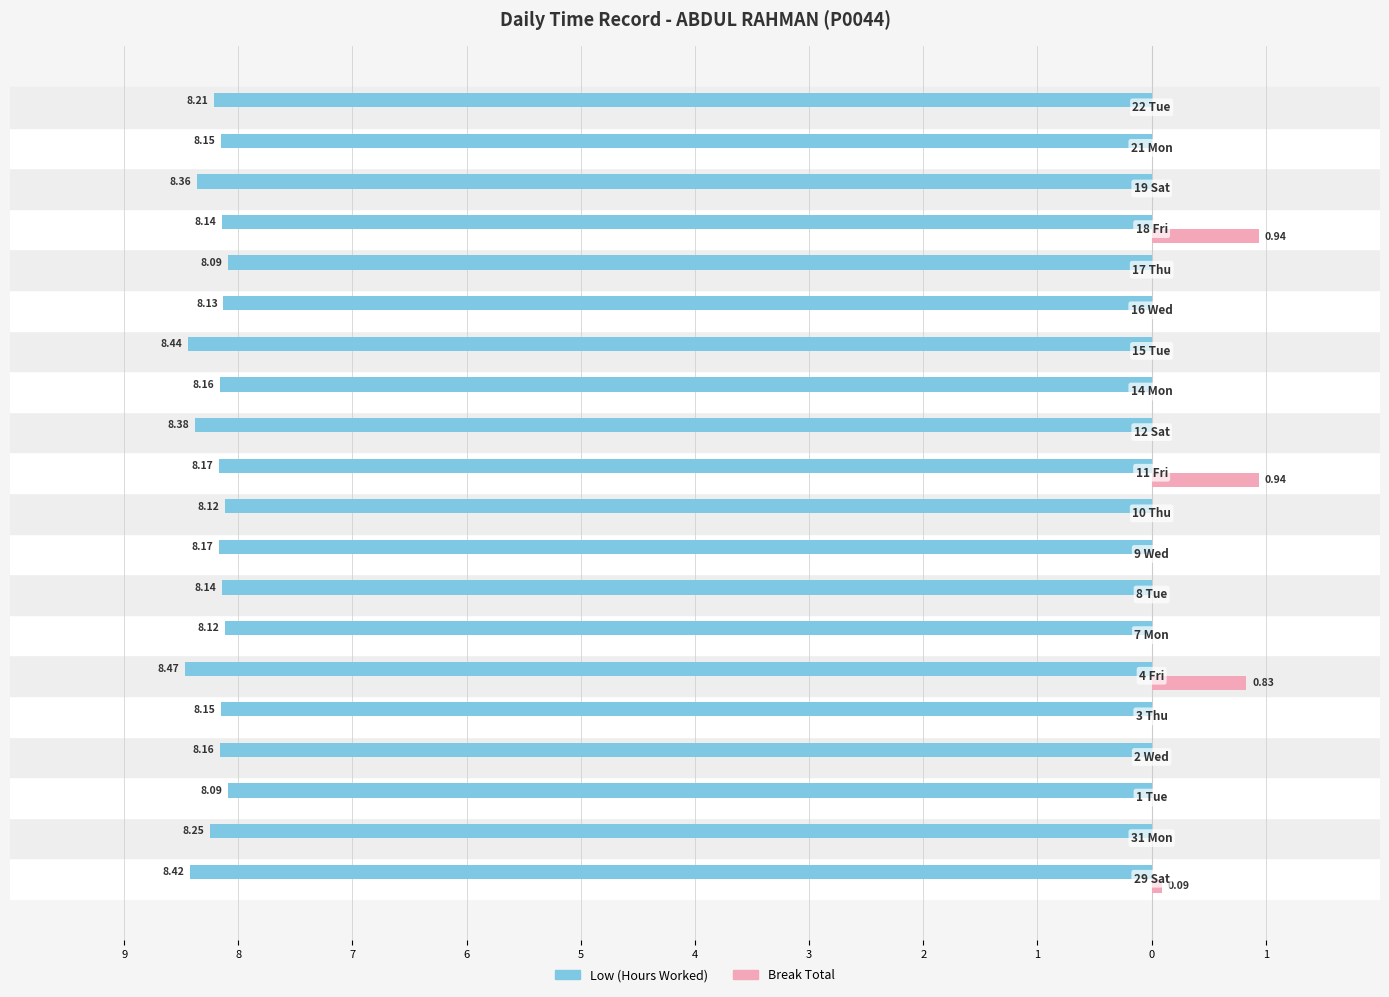

What are all the series names shown in the legend?

Low (Hours Worked), Break Total